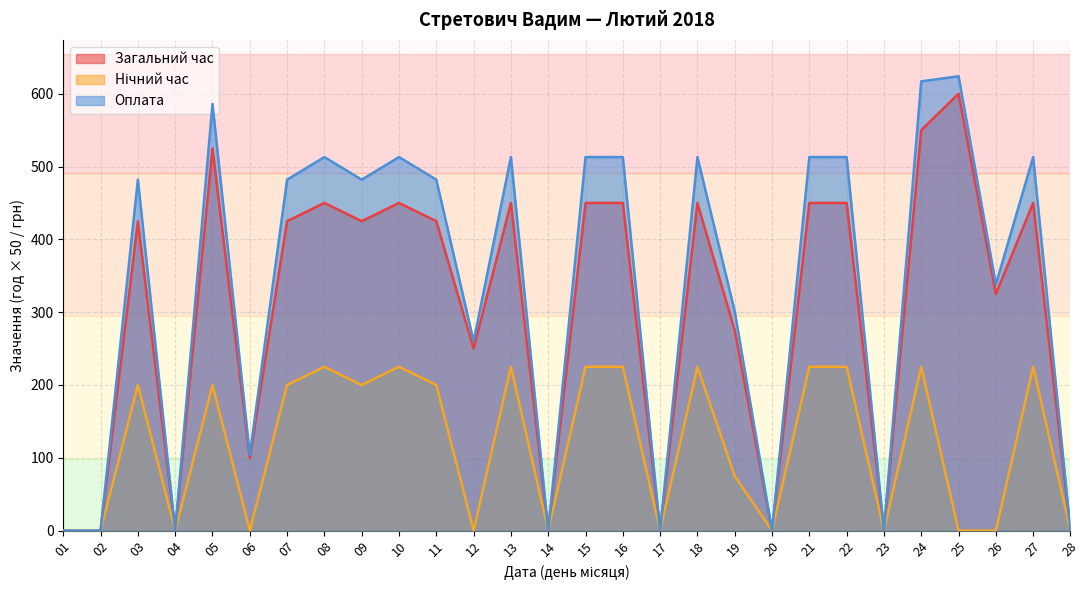

Is it true that Нічний час equals 0 at 28?

True